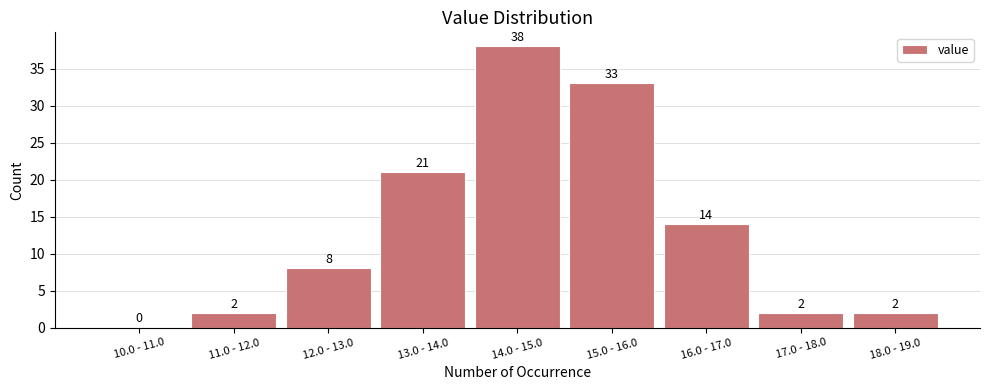

Reading left to right, extract all data points from this chart.

10.0 - 11.0=0	11.0 - 12.0=2	12.0 - 13.0=8	13.0 - 14.0=21	14.0 - 15.0=38	15.0 - 16.0=33	16.0 - 17.0=14	17.0 - 18.0=2	18.0 - 19.0=2